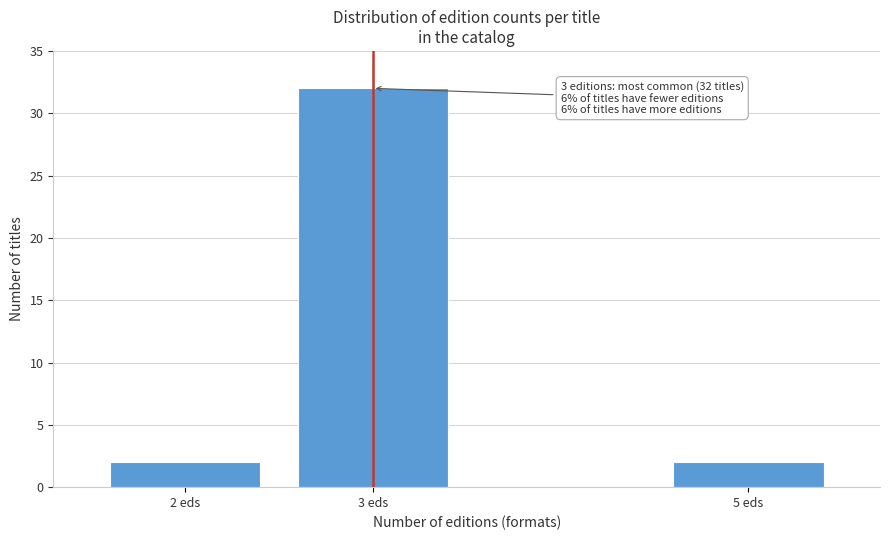

Reading left to right, extract all data points from this chart.

2	32	2